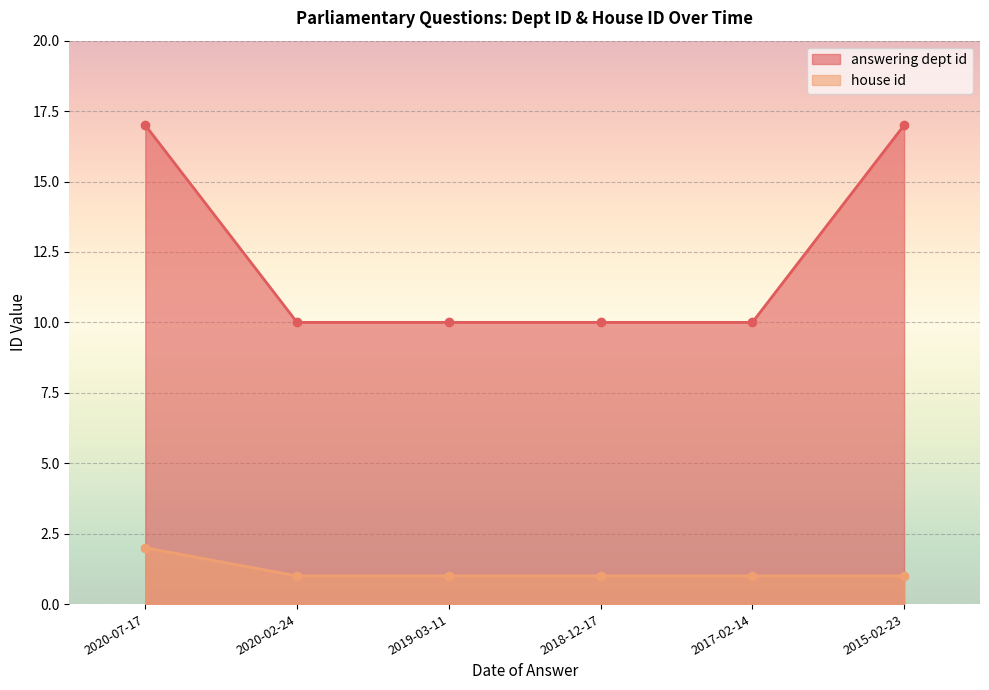

At how many categories does at least one series exceed 14?

2